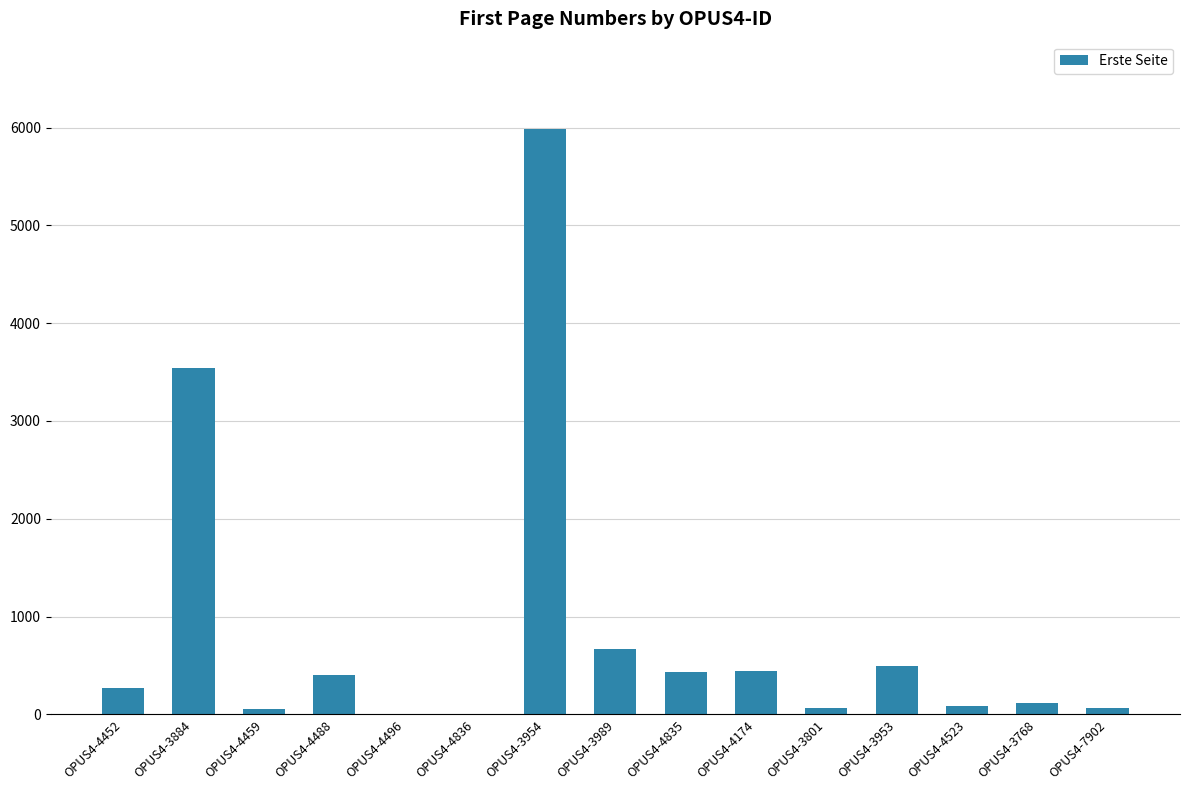

What is the difference between the values at OPUS4-3768 and OPUS4-3954?

5866